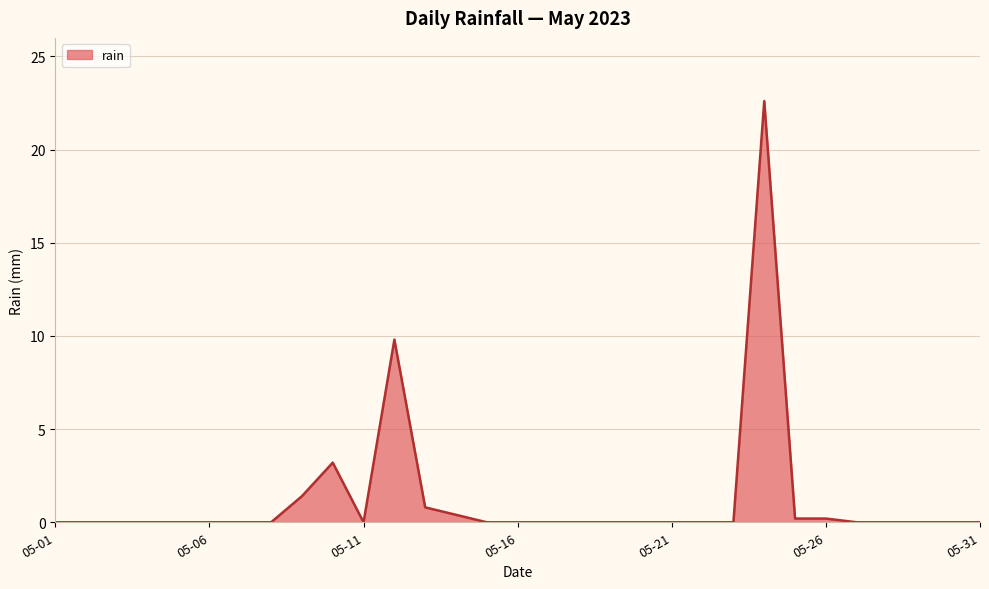

What is the maximum value shown in the chart?

22.6